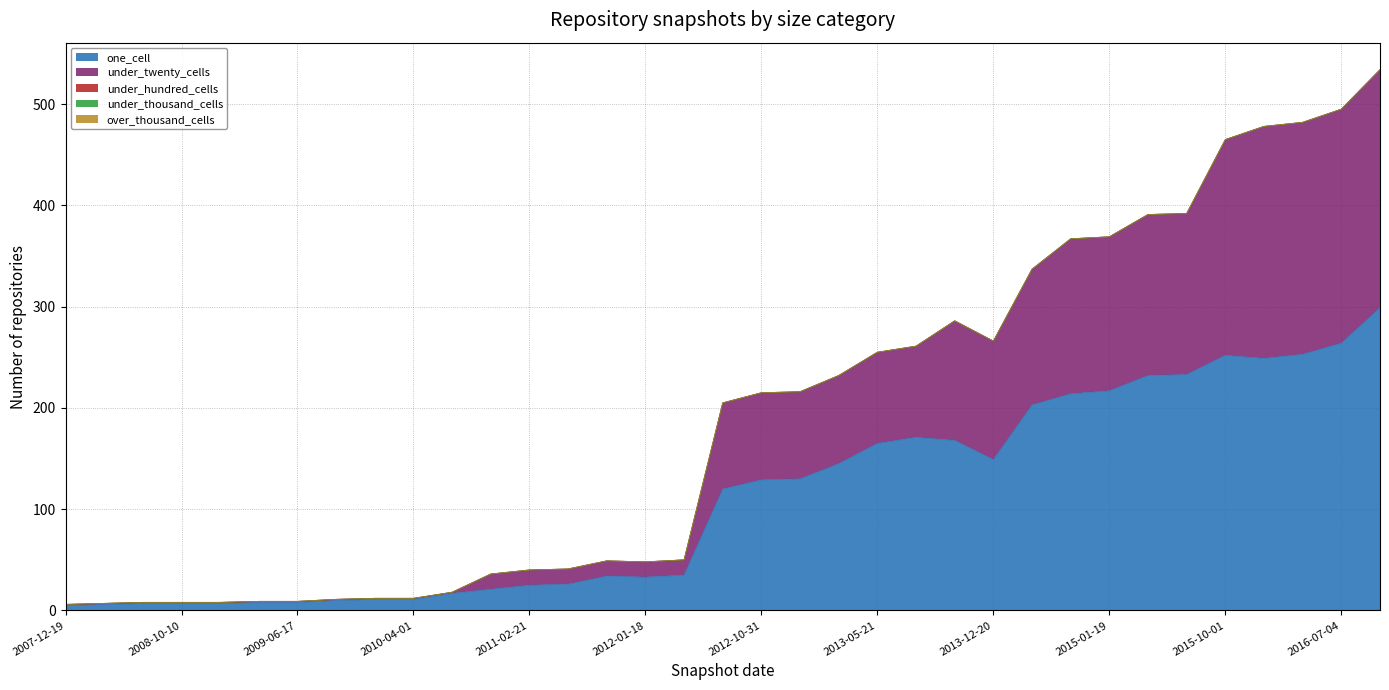

Reading left to right, what are all the values shown in this chart?

one_cell: 2007-12-19=5	2008-04-01=6	2008-06-27=7	2008-10-10=7	2008-12-17=7	2009-04-06=8	2009-06-17=8	2009-09-25=10	2009-12-16=11	2010-04-01=11	2010-07-26=17	2010-11-17=21	2011-02-21=25	2011-06-10=26	2011-09-05=34	2012-01-18=33	2012-03-26=35	2012-07-13=120	2012-10-31=129	2012-12-11=130	2013-02-20=145	2013-05-21=165	2013-07-09=171	2013-09-10=168	2013-12-20=149	2014-03-28=203	2014-09-08=214	2015-01-19=217	2015-04-09=232	2015-07-03=233	2015-10-01=252	2016-01-04=249	2016-04-05=253	2016-07-04=264	2016-10-07=299
under_twenty_cells: 2007-12-19=1	2008-04-01=1	2008-06-27=1	2008-10-10=1	2008-12-17=1	2009-04-06=1	2009-06-17=1	2009-09-25=1	2009-12-16=1	2010-04-01=1	2010-07-26=1	2010-11-17=15	2011-02-21=15	2011-06-10=15	2011-09-05=15	2012-01-18=15	2012-03-26=15	2012-07-13=85	2012-10-31=86	2012-12-11=86	2013-02-20=87	2013-05-21=90	2013-07-09=90	2013-09-10=118	2013-12-20=117	2014-03-28=134	2014-09-08=153	2015-01-19=152	2015-04-09=159	2015-07-03=159	2015-10-01=213	2016-01-04=229	2016-04-05=229	2016-07-04=231	2016-10-07=235
under_hundred_cells: 2007-12-19=0	2008-04-01=0	2008-06-27=0	2008-10-10=0	2008-12-17=0	2009-04-06=0	2009-06-17=0	2009-09-25=0	2009-12-16=0	2010-04-01=0	2010-07-26=0	2010-11-17=0	2011-02-21=0	2011-06-10=0	2011-09-05=0	2012-01-18=0	2012-03-26=0	2012-07-13=0	2012-10-31=0	2012-12-11=0	2013-02-20=0	2013-05-21=0	2013-07-09=0	2013-09-10=0	2013-12-20=0	2014-03-28=0	2014-09-08=0	2015-01-19=0	2015-04-09=0	2015-07-03=0	2015-10-01=0	2016-01-04=0	2016-04-05=0	2016-07-04=0	2016-10-07=0
under_thousand_cells: 2007-12-19=0	2008-04-01=0	2008-06-27=0	2008-10-10=0	2008-12-17=0	2009-04-06=0	2009-06-17=0	2009-09-25=0	2009-12-16=0	2010-04-01=0	2010-07-26=0	2010-11-17=0	2011-02-21=0	2011-06-10=0	2011-09-05=0	2012-01-18=0	2012-03-26=0	2012-07-13=0	2012-10-31=0	2012-12-11=0	2013-02-20=0	2013-05-21=0	2013-07-09=0	2013-09-10=0	2013-12-20=0	2014-03-28=0	2014-09-08=0	2015-01-19=0	2015-04-09=0	2015-07-03=0	2015-10-01=0	2016-01-04=0	2016-04-05=0	2016-07-04=0	2016-10-07=0
over_thousand_cells: 2007-12-19=0	2008-04-01=0	2008-06-27=0	2008-10-10=0	2008-12-17=0	2009-04-06=0	2009-06-17=0	2009-09-25=0	2009-12-16=0	2010-04-01=0	2010-07-26=0	2010-11-17=0	2011-02-21=0	2011-06-10=0	2011-09-05=0	2012-01-18=0	2012-03-26=0	2012-07-13=0	2012-10-31=0	2012-12-11=0	2013-02-20=0	2013-05-21=0	2013-07-09=0	2013-09-10=0	2013-12-20=0	2014-03-28=0	2014-09-08=0	2015-01-19=0	2015-04-09=0	2015-07-03=0	2015-10-01=0	2016-01-04=0	2016-04-05=0	2016-07-04=0	2016-10-07=0